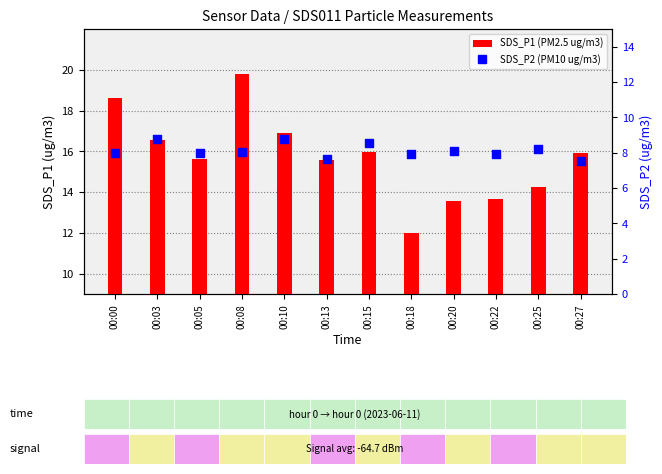

Which series contains the lowest Y value?

SDS_P2 (percentile rank)